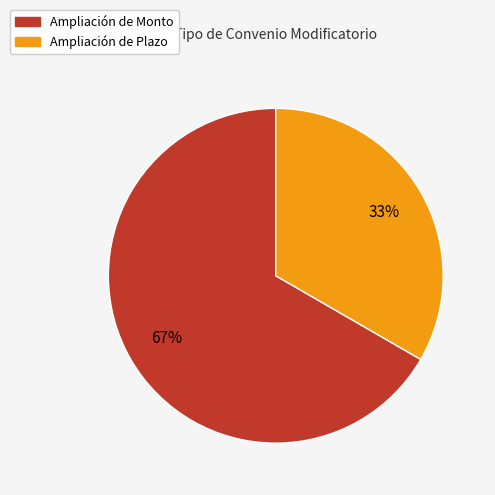

To the nearest percent, what is the average slice percentage?

50%